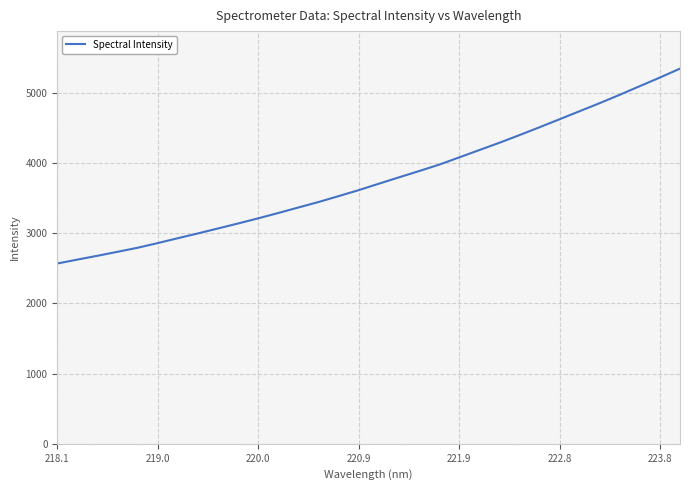

How many values are below 3702?

16